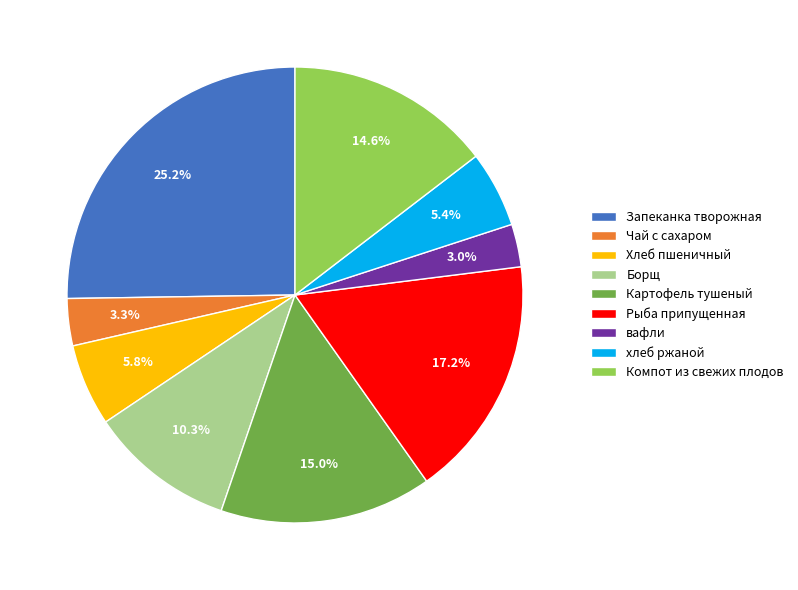

What is the ratio of the value at Рыба припущенная to the value at хлеб ржаной?

3.2